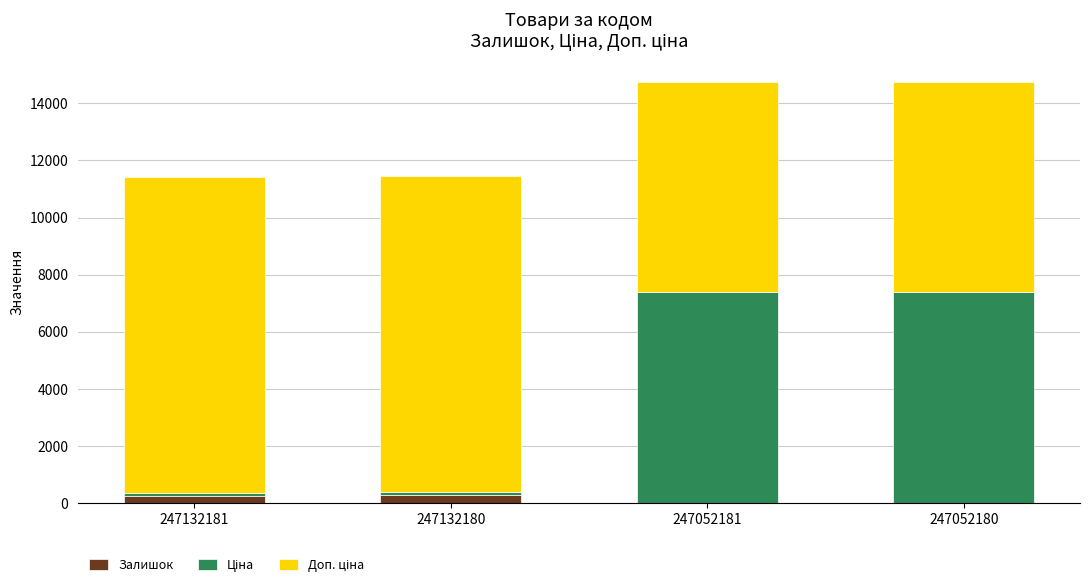

Is it true that Залишок equals 21.0 at 247052180?

True